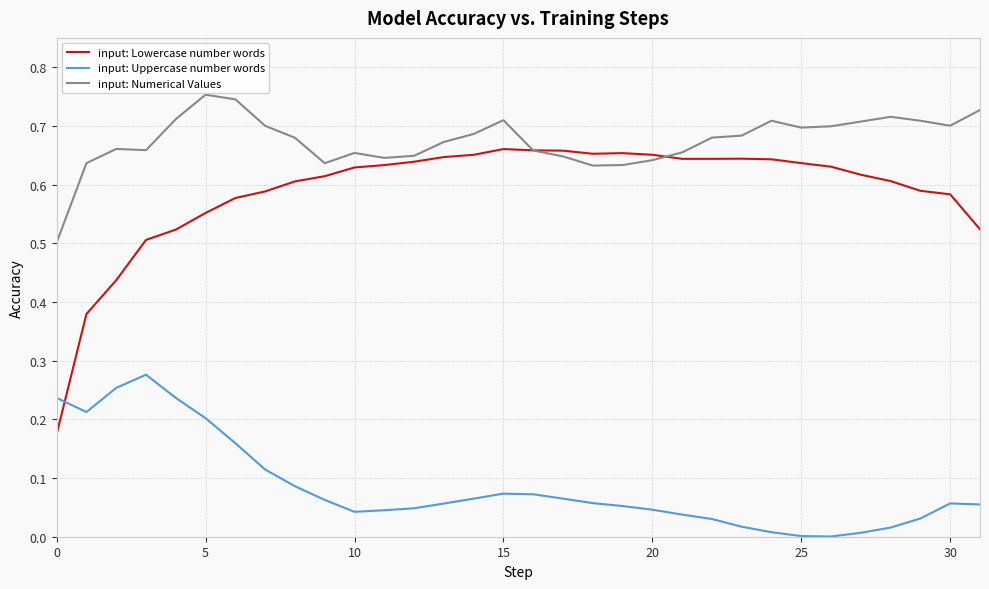

Which series has the widest spread of values?

input: Lowercase number words